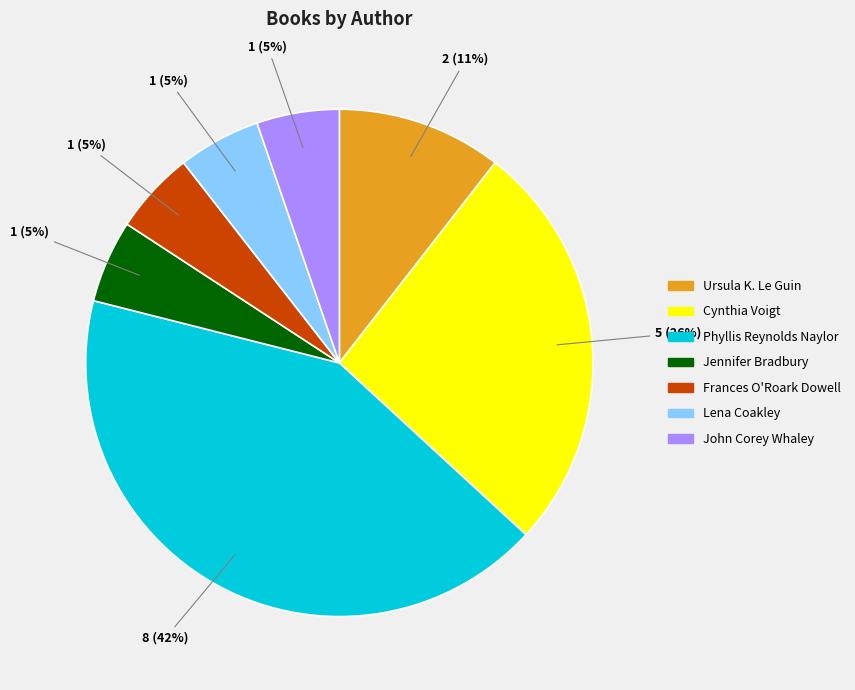

To the nearest percent, what is the combined percentage of Lena Coakley and Phyllis Reynolds Naylor?

47%